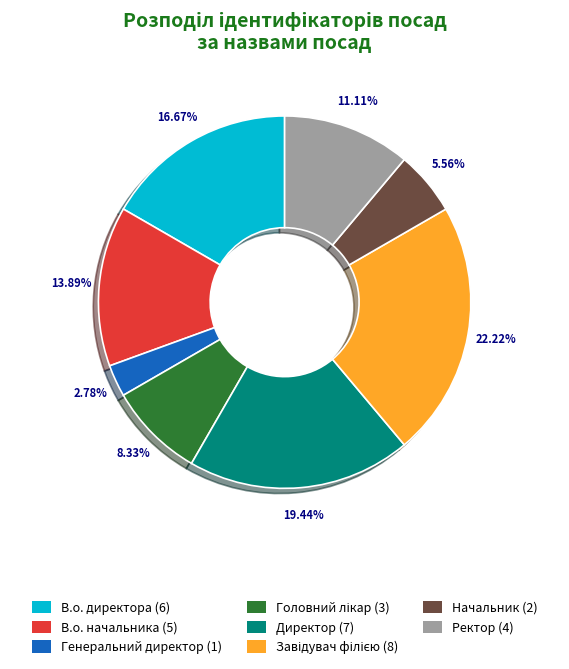

True or false: Ректор accounts for 11% of the total.

True